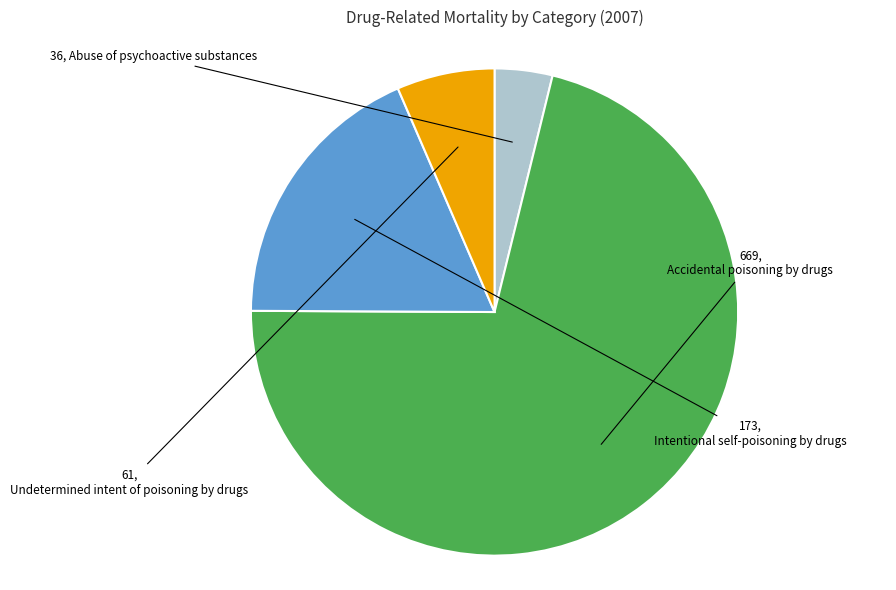

Is there a majority slice in this chart?

Yes